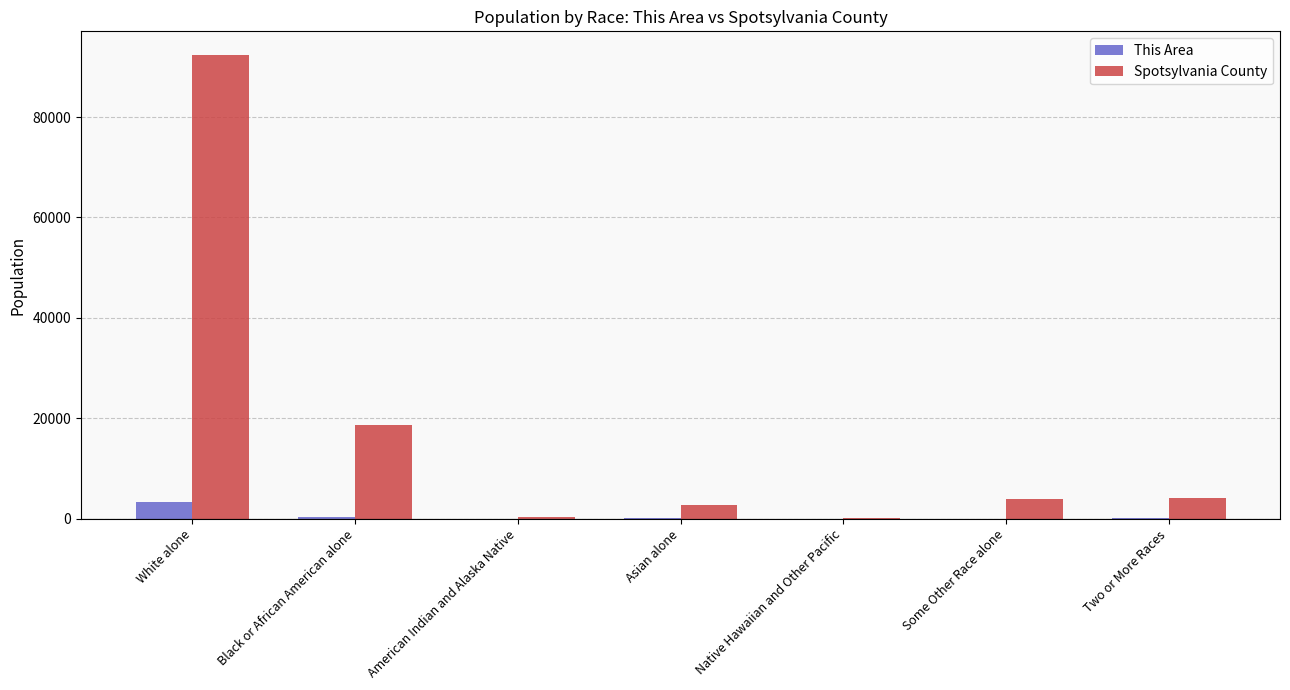

Count the number of categories in the chart.

7